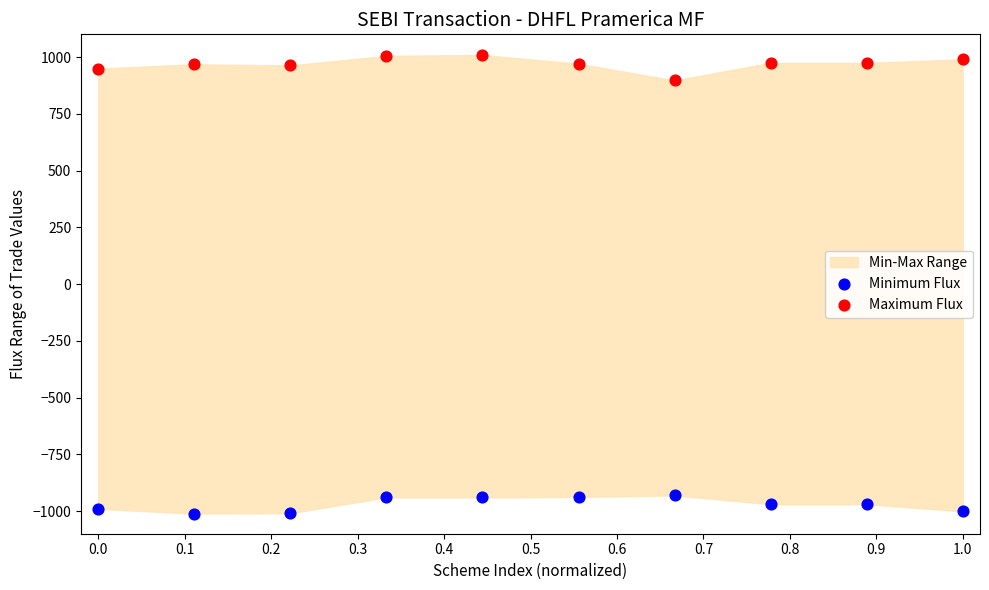

Across all series, what Y value is closest to -1?

897.1